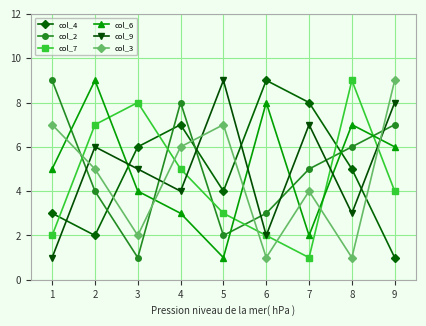

Which series changed the most between 1 and 9?

col_9